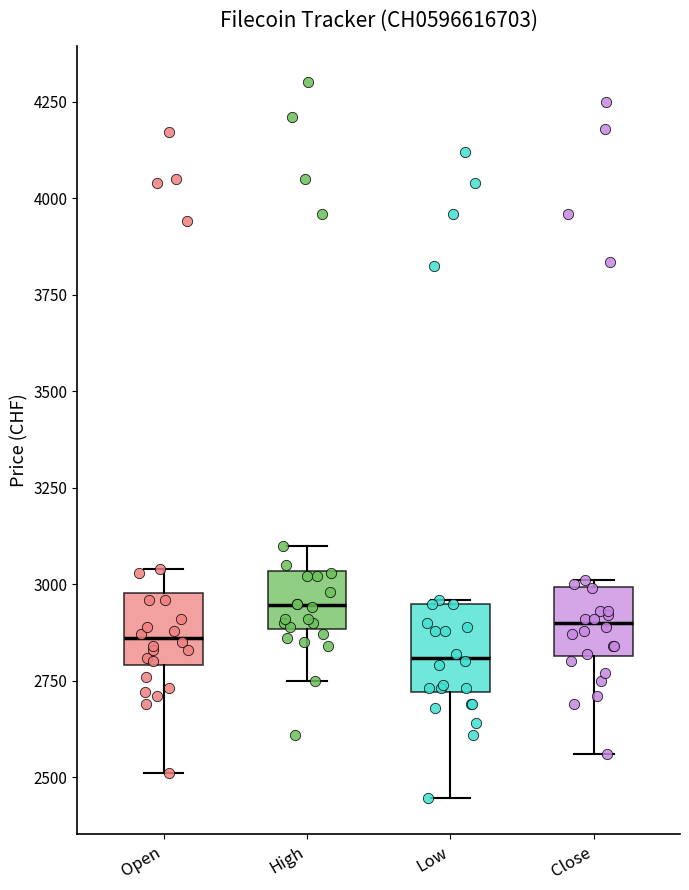

Reading left to right, read every box against the y-axis: the position of its median line, the range the box covers, and the ends of its whiskers. The values are not printed on the chart, so give them approximately, as read against the axis.

Open: median 2850, box 2800 to 3000, whiskers 2500 to 3050
High: median 2950, box 2900 to 3050, whiskers 2750 to 3100
Low: median 2800, box 2700 to 2950, whiskers 2450 to 2950
Close: median 2900, box 2800 to 3000, whiskers 2550 to 3000 (just above the box's upper edge)